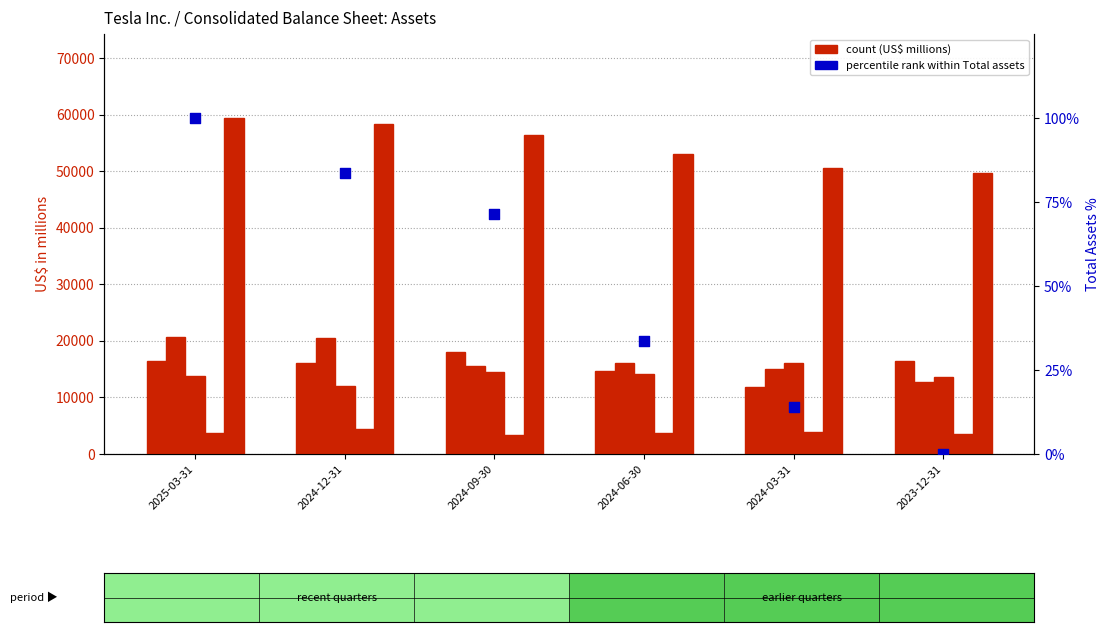

At how many categories does at least one series exceed 13716?

6